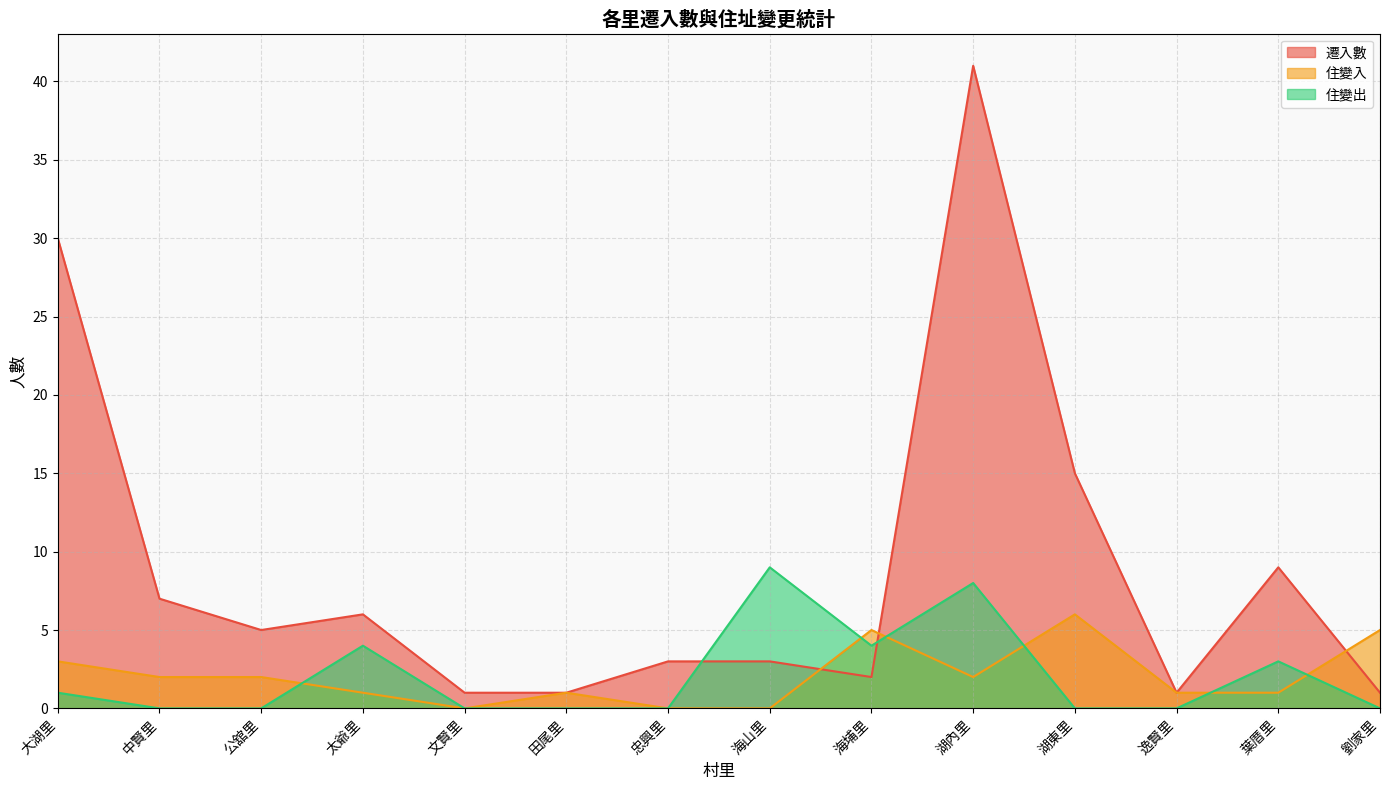

What is the sum of the 遷入數 values at 太爺里 and 公舘里?

11